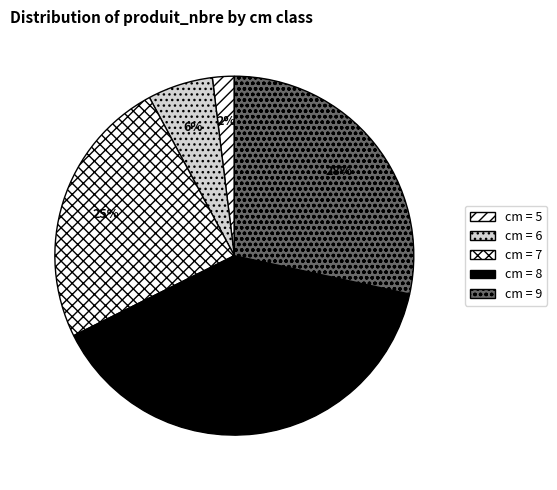

Is there a majority slice in this chart?

No